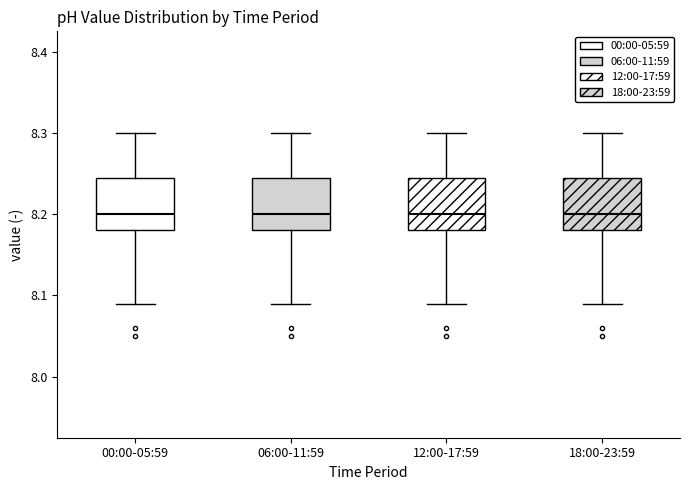

Where is the upper edge of the box for 12:00-17:59 on the y-axis? The values are not printed on the chart, so give them approximately, as read against the axis.

8.25